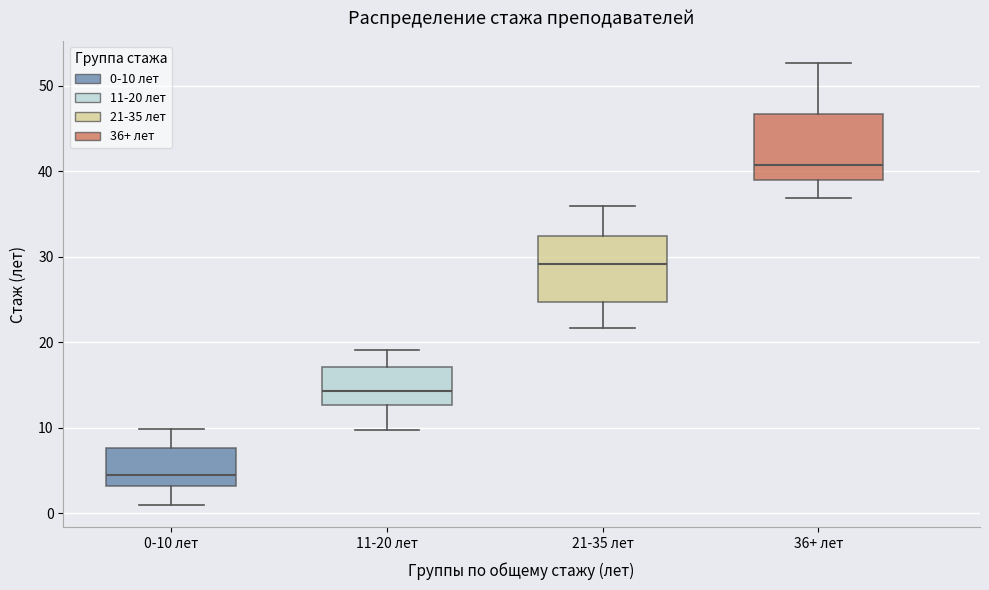

Where does the lower whisker of the box for 36+ лет end on the y-axis? The values are not printed on the chart, so give them approximately, as read against the axis.

37